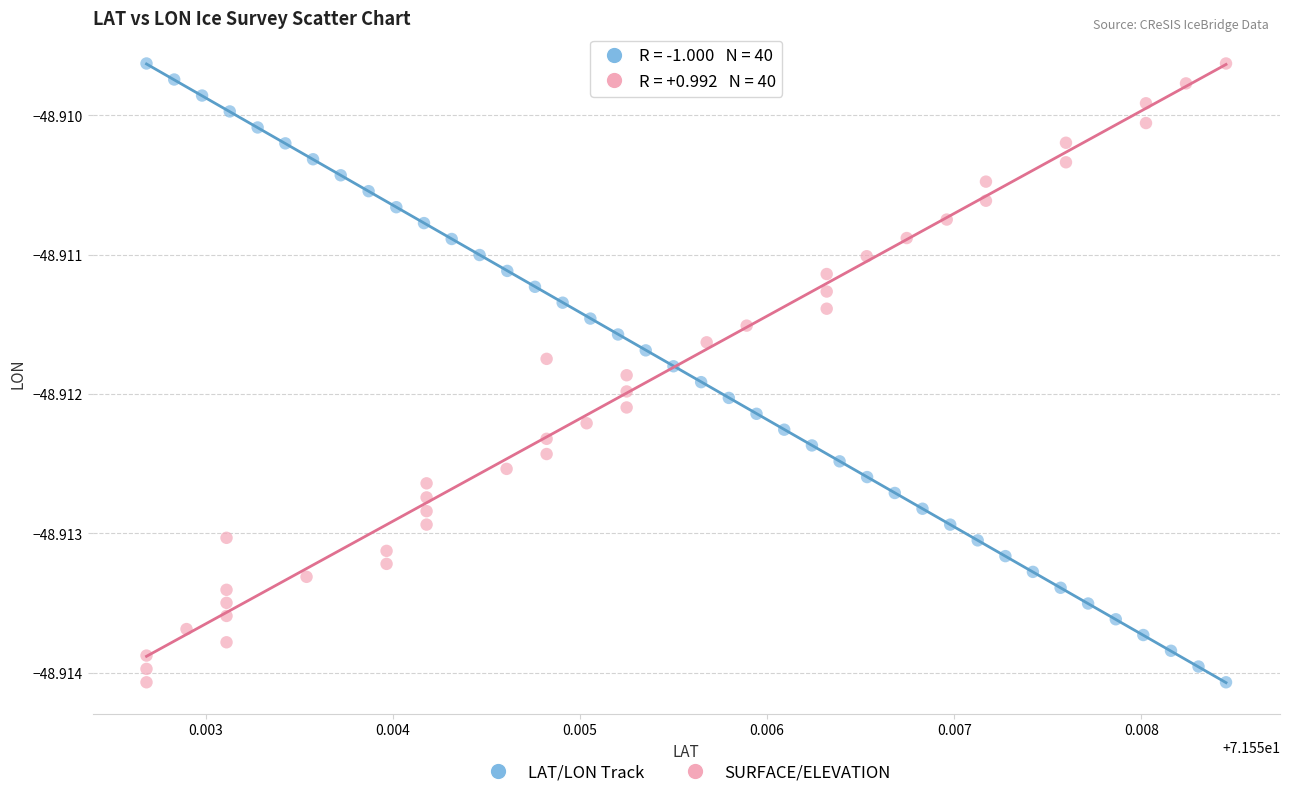

What are all the series names shown in the legend?

LAT/LON Track, SURFACE/ELEVATION